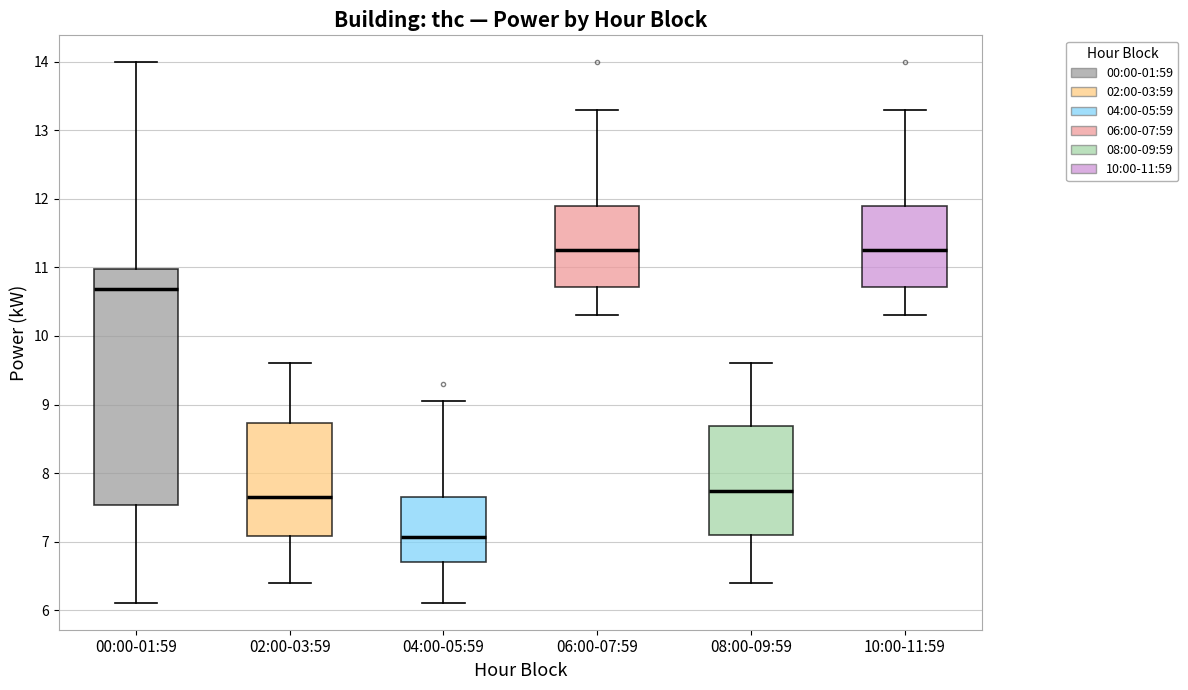

Which box has the lowest median line?

04:00-05:59